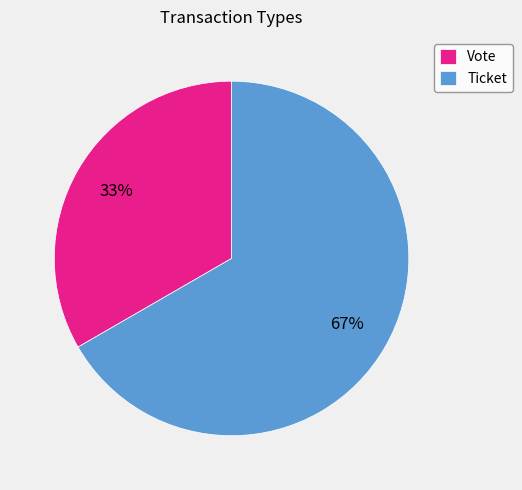

How many segments does this pie chart have?

2